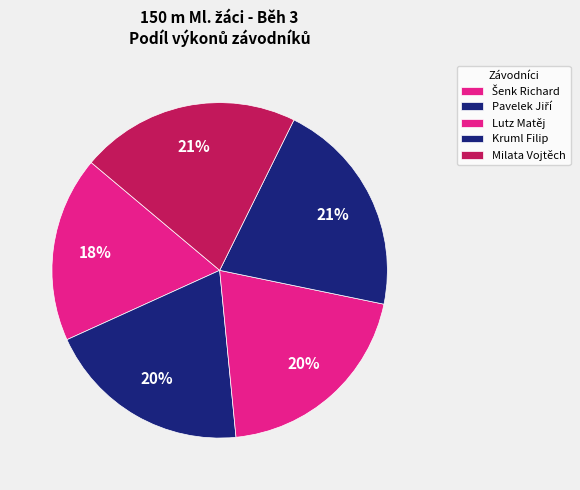

Between Kruml Filip and Pavelek Jiří, which is larger?

Kruml Filip